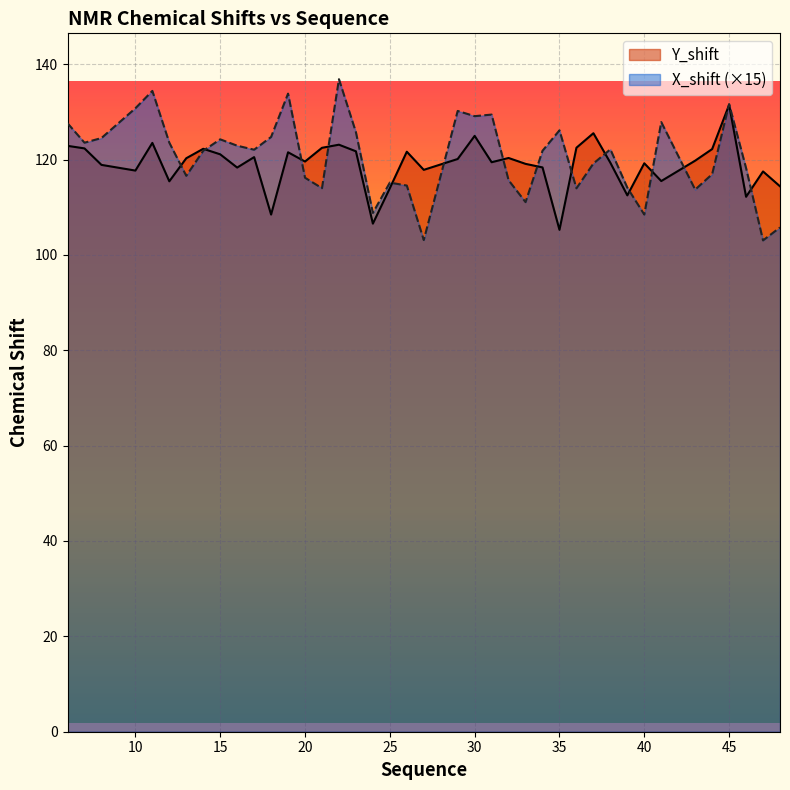

Which series has the widest spread of values?

X_shift (×15)